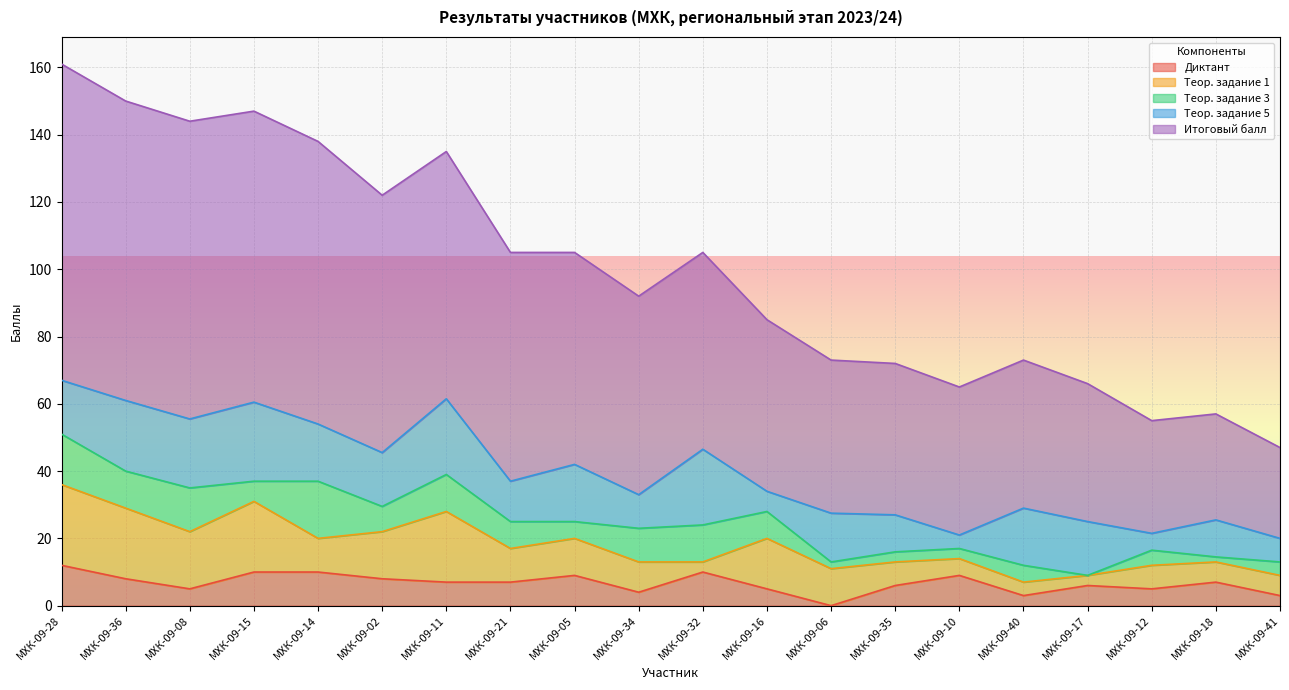

What is the total value across all series at МХК-09-14?

138.0